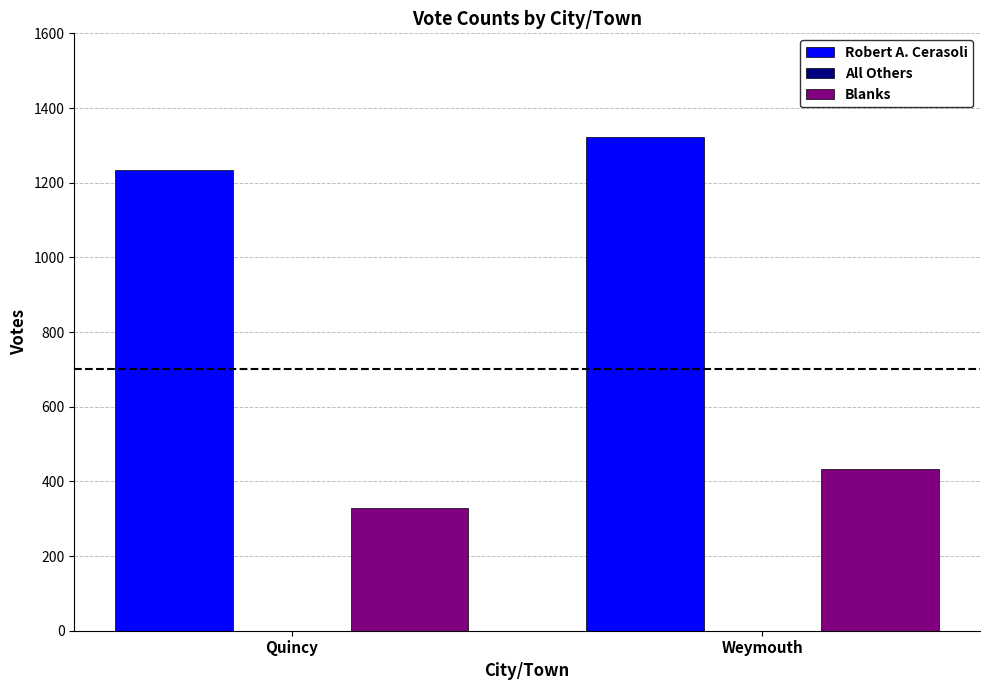

The Blanks series shows 433 at Weymouth. True or false?

True